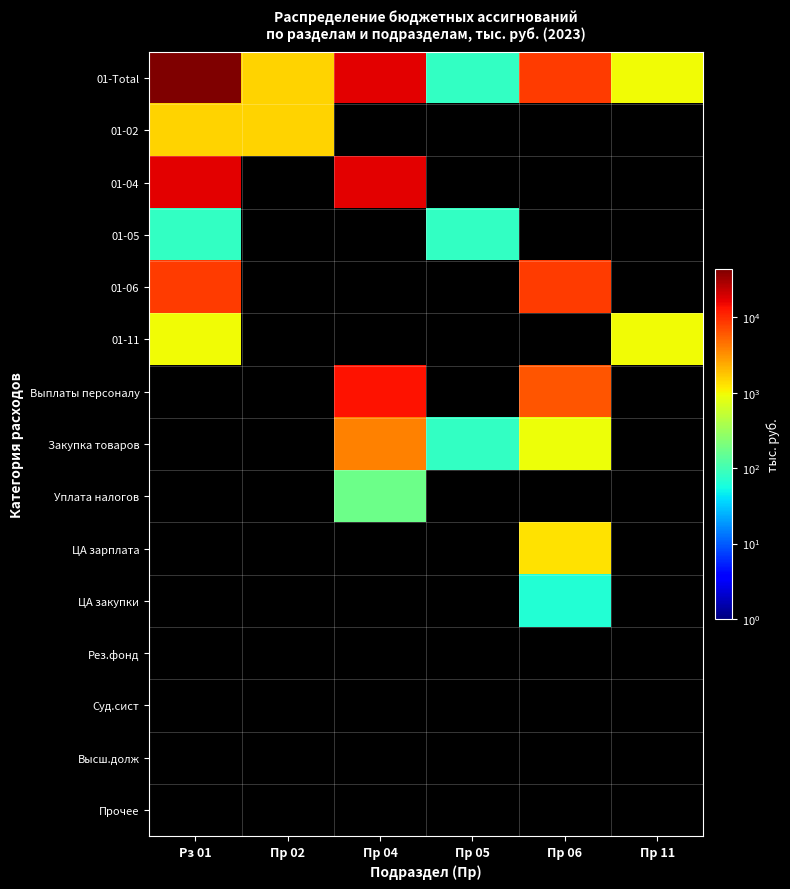

Which series has the largest total across all categories?

01-Total